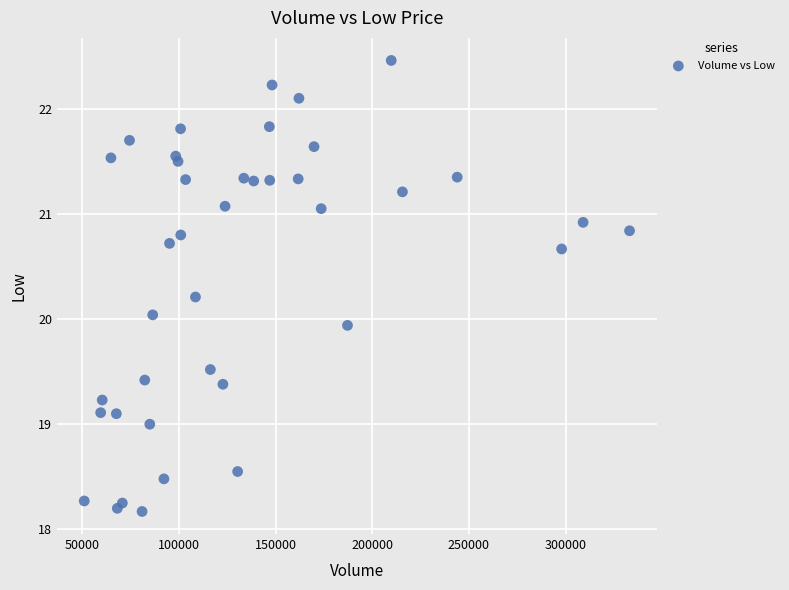

What is the range of Y values (max minus min)?

4.3